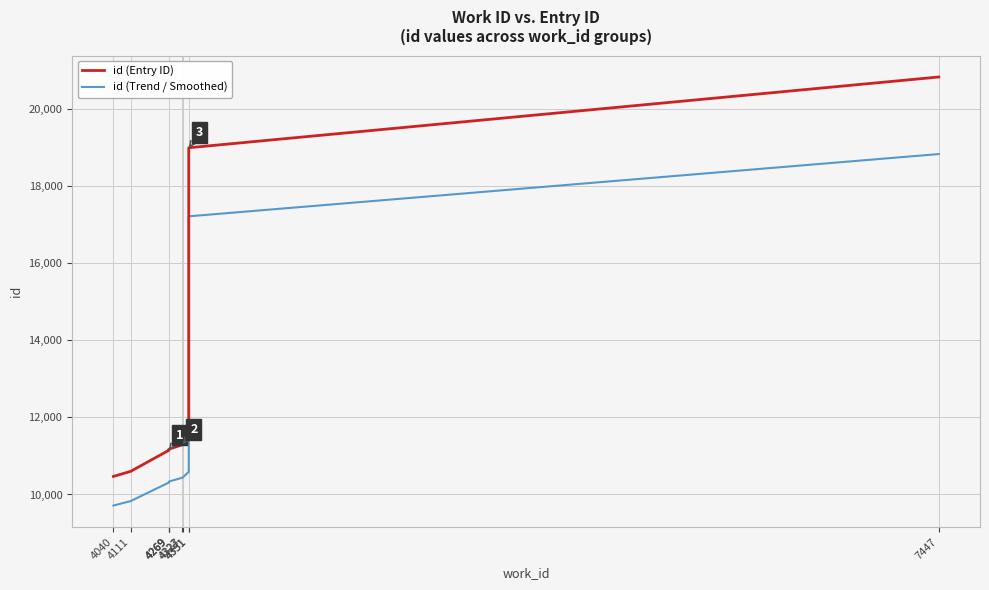

What is the maximum value shown in the chart?

20839.0